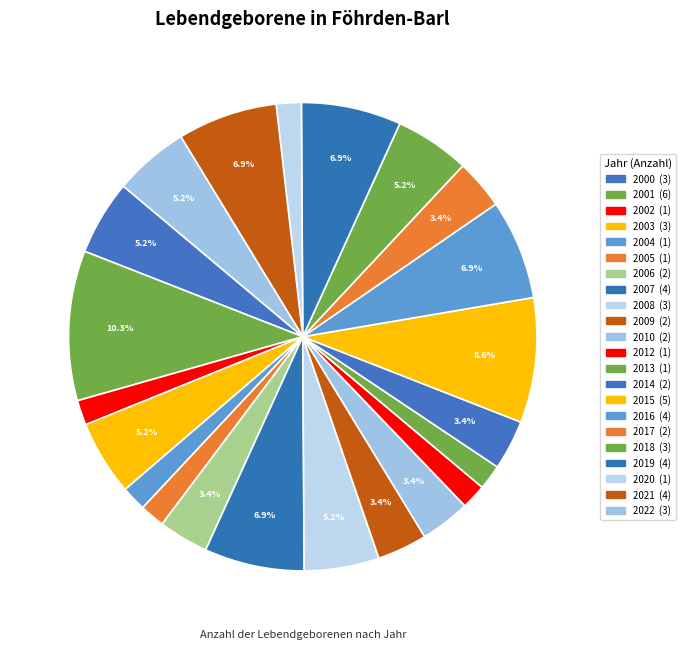

Count the number of slices in the pie.

22